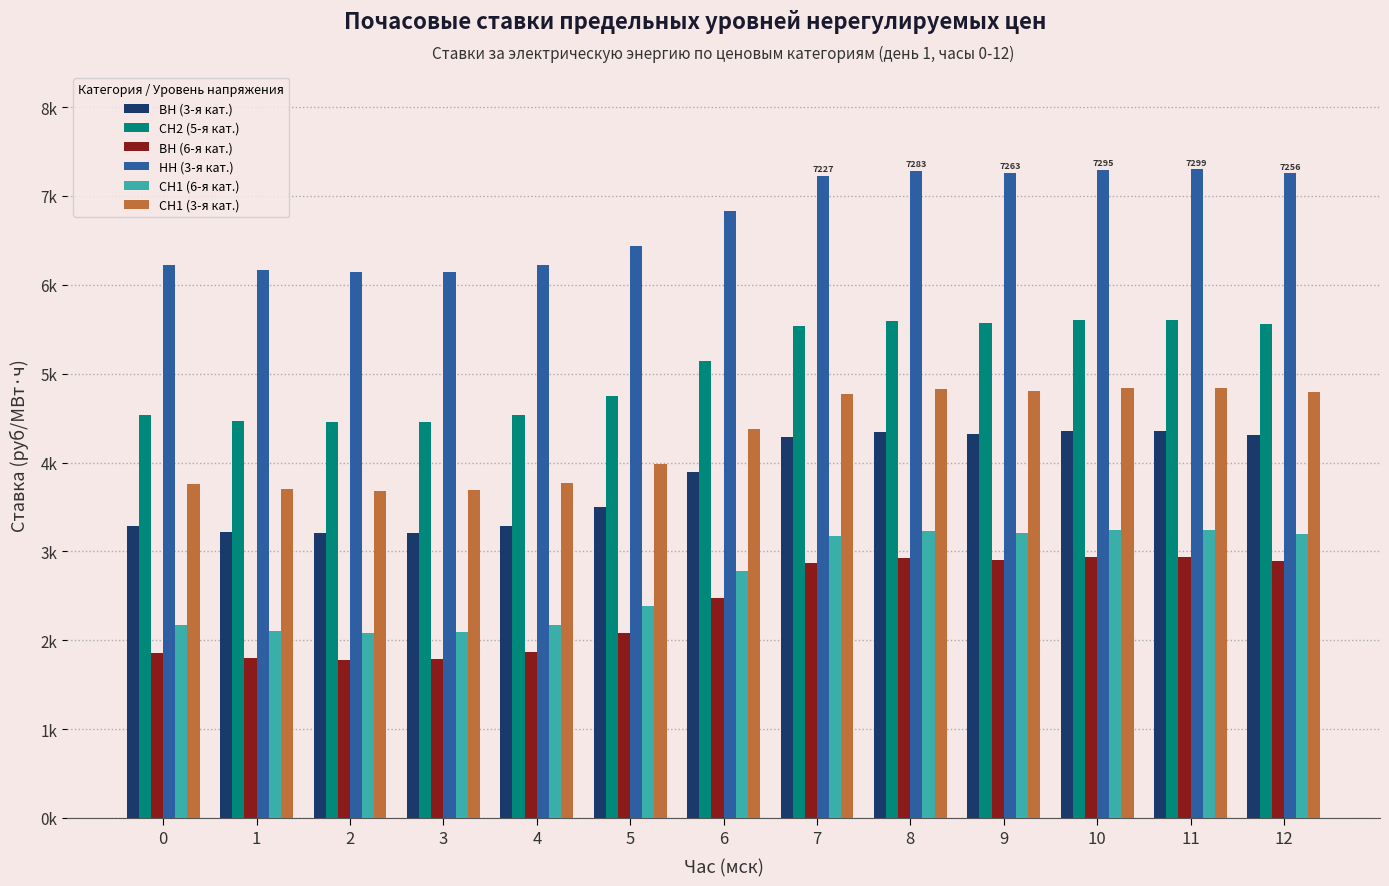

What are all the series names shown in the legend?

ВН (3-я кат.), СН2 (5-я кат.), ВН (6-я кат.), НН (3-я кат.), СН1 (6-я кат.), СН1 (3-я кат.)